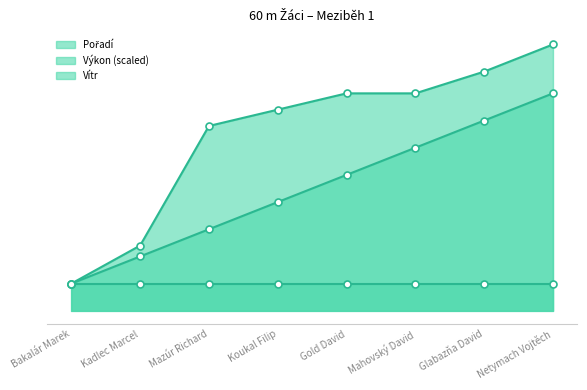

What is the minimum value shown in the chart?

1.0